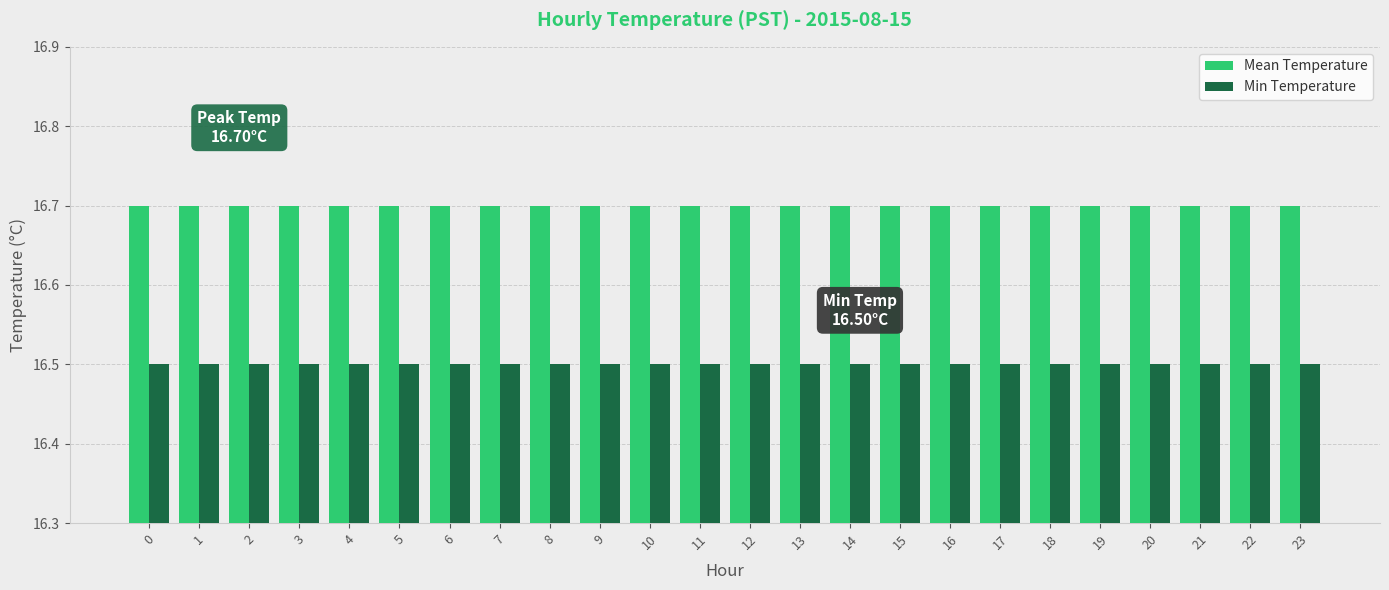

What is the spread (max minus min) of values at 6?

0.2